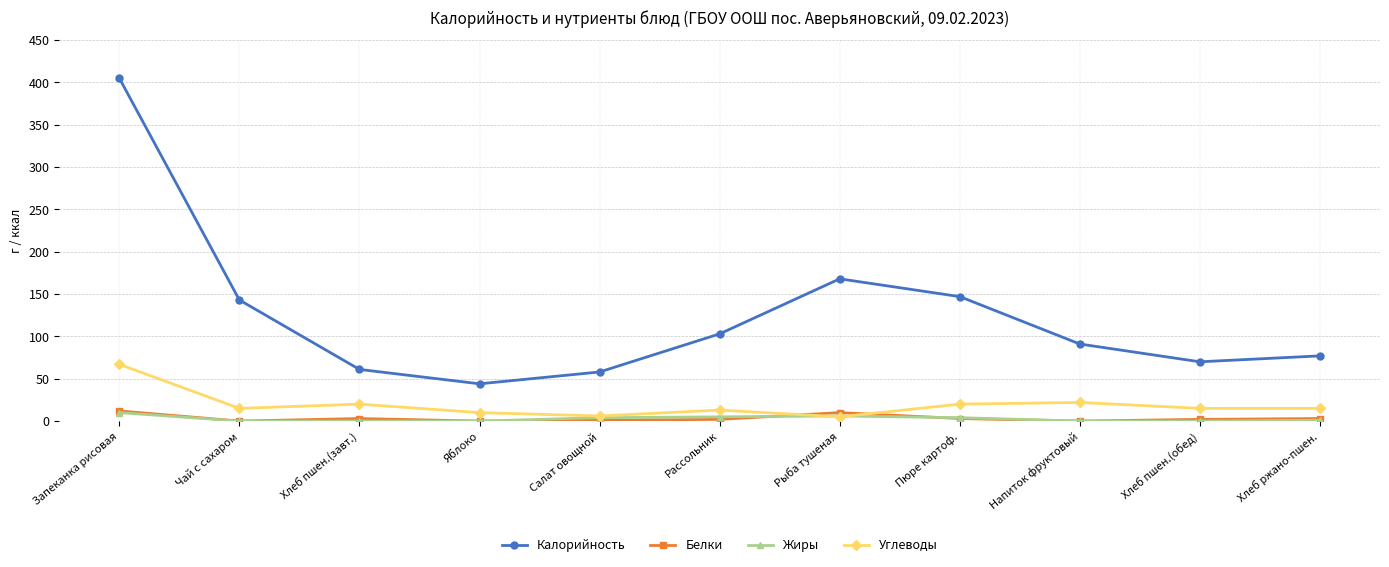

How many lines are shown in the chart?

4